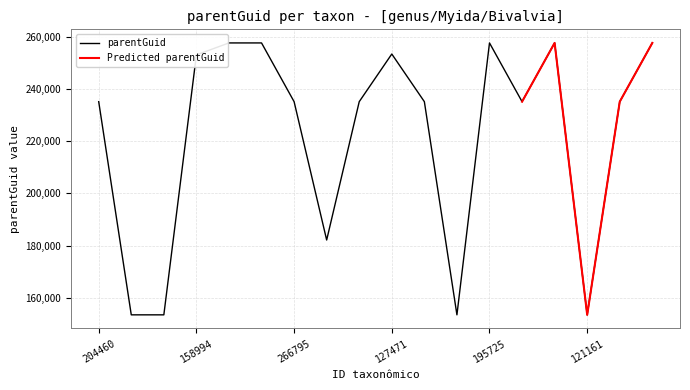

What is the value of the 18th point from the left?

257663